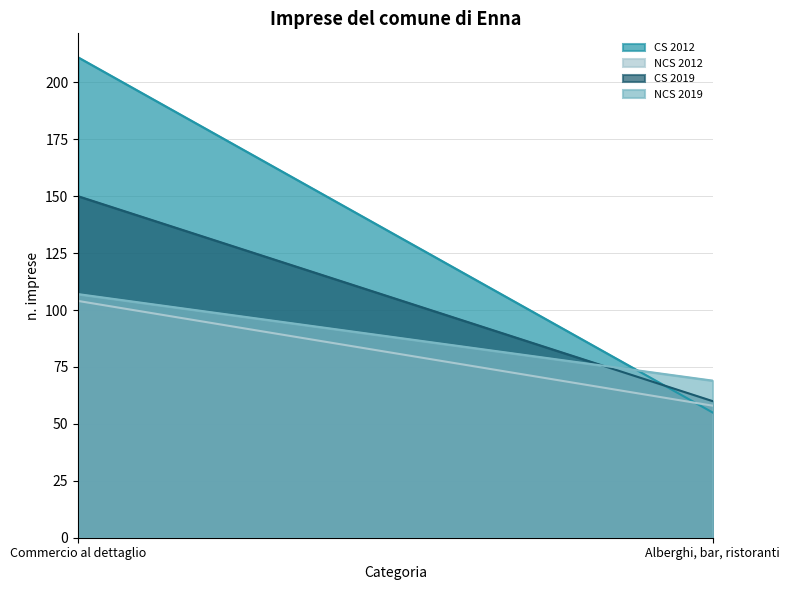

How many data points in CS 2012 are less than 211?

1